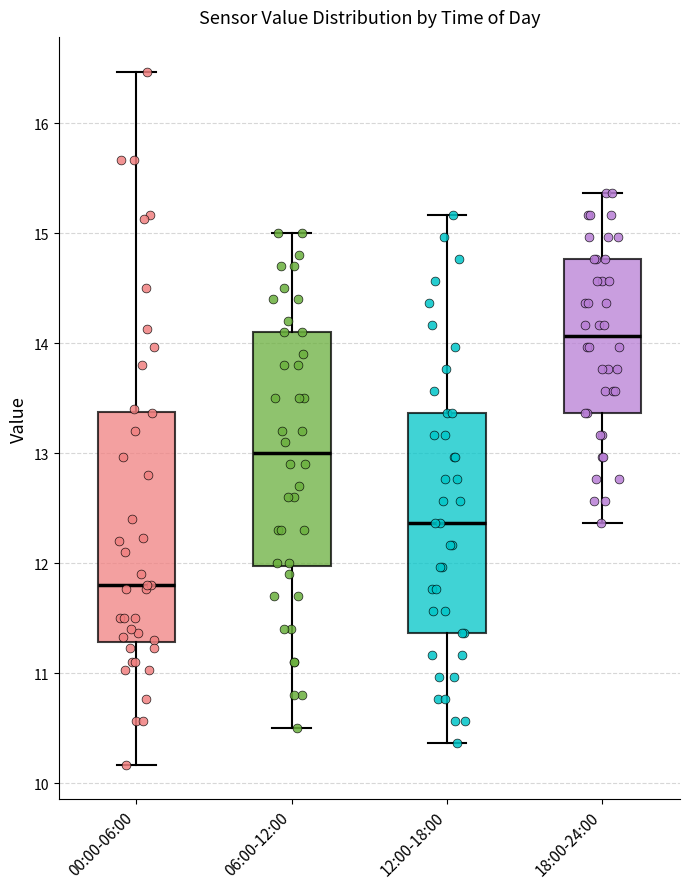

Where is the upper edge of the box for 06:00-12:00 on the y-axis? The values are not printed on the chart, so give them approximately, as read against the axis.

14.1